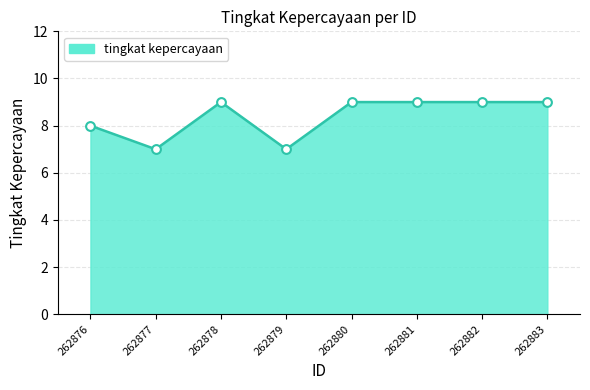

Approximately how many times larger is the value at 262883 compared to 262882?

1.0